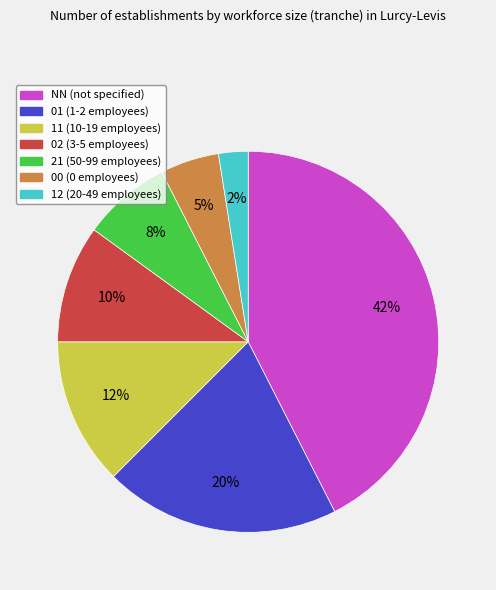

Does 00 account for over 50% of the chart?

No